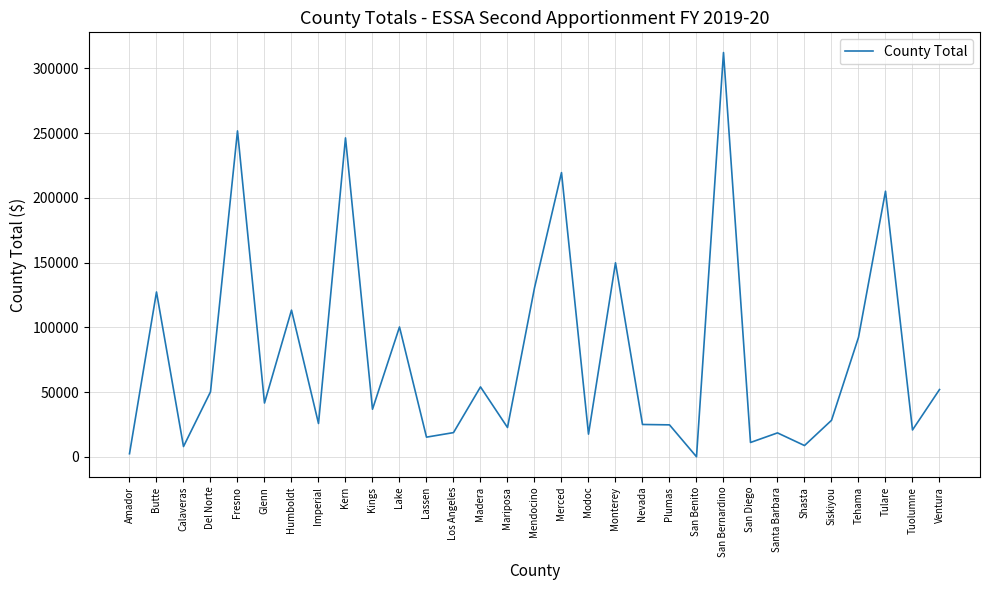

What is the change in value from Kern to Tehama?

-154060